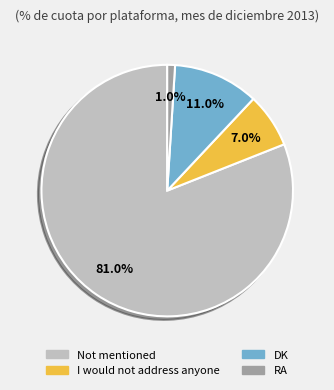

What is the largest slice in the pie chart?

Not mentioned